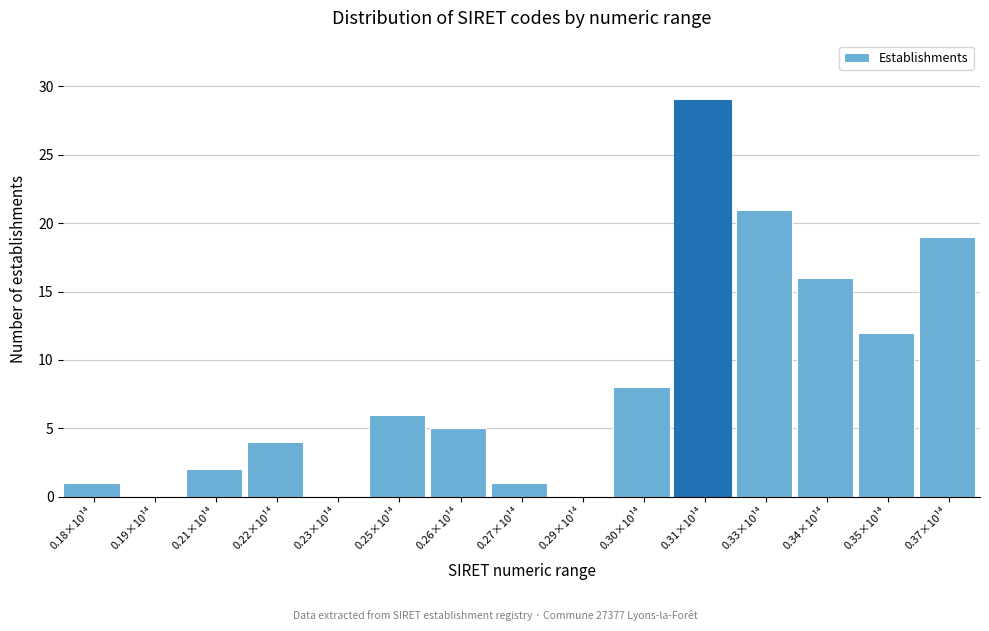

Reading right to left, what are all the values shown in this chart?

0.37×10¹⁴=19	0.35×10¹⁴=12	0.34×10¹⁴=16	0.33×10¹⁴=21	0.31×10¹⁴=29	0.30×10¹⁴=8	0.29×10¹⁴=0	0.27×10¹⁴=1	0.26×10¹⁴=5	0.25×10¹⁴=6	0.23×10¹⁴=0	0.22×10¹⁴=4	0.21×10¹⁴=2	0.19×10¹⁴=0	0.18×10¹⁴=1